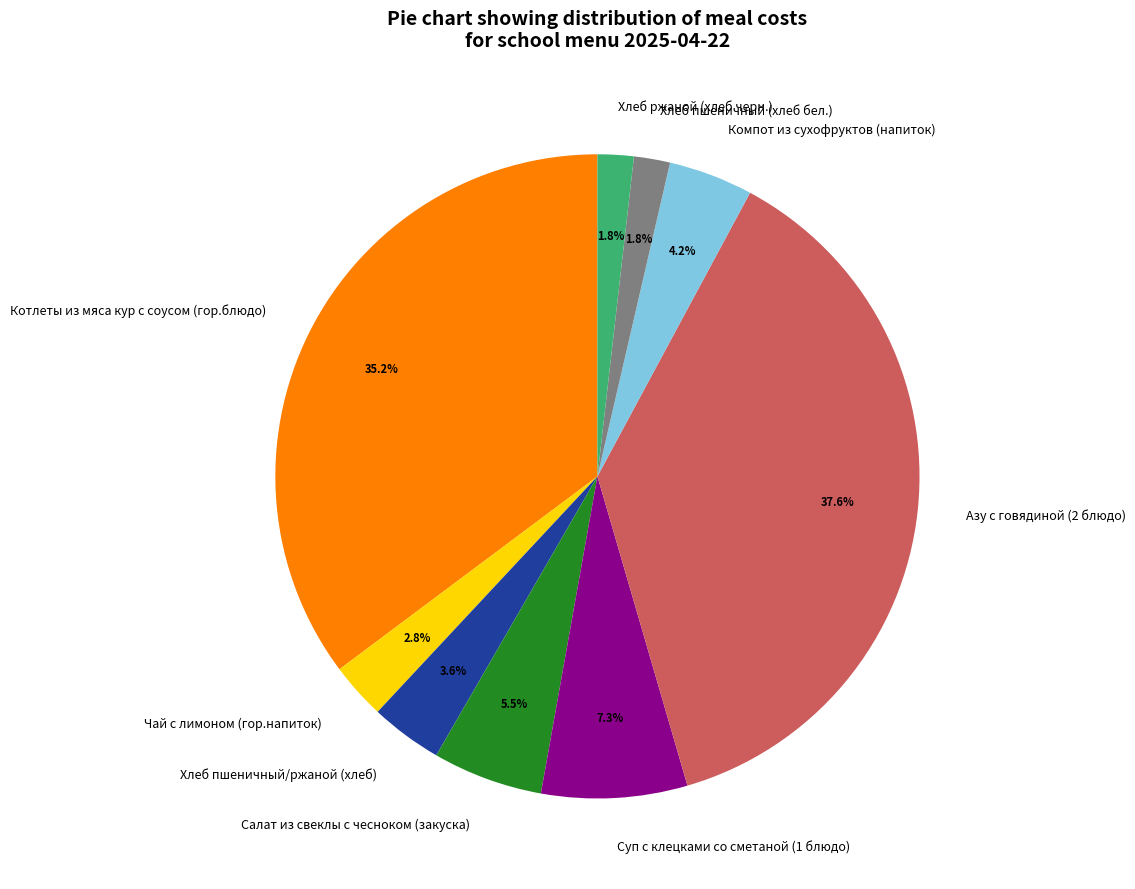

Which category has the biggest portion of the pie?

Азу с говядиной (2 блюдо)